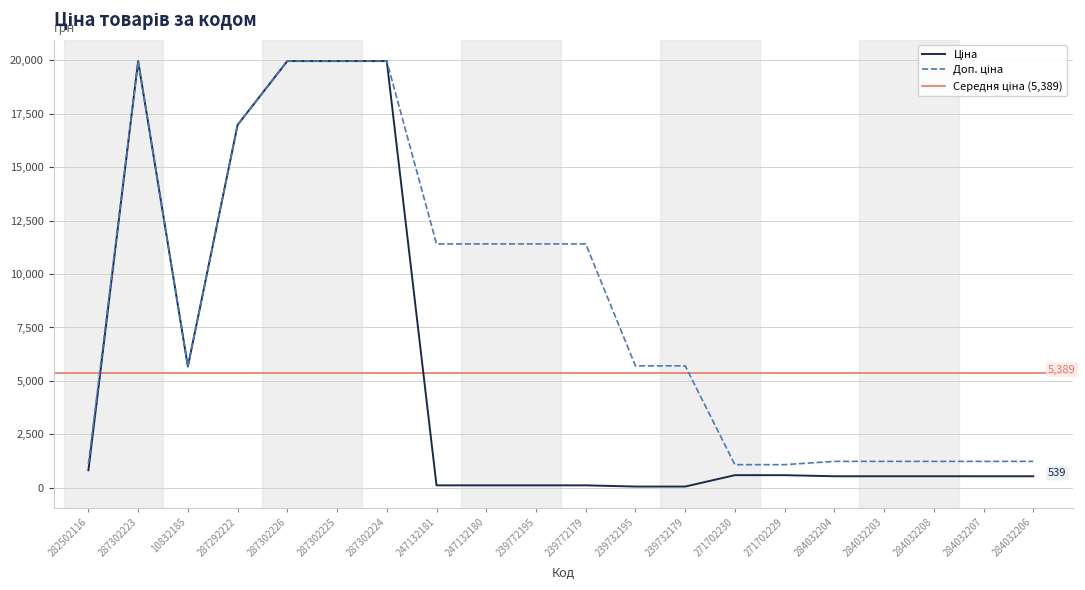

What is the spread (max minus min) of values at 271702230?

491.7